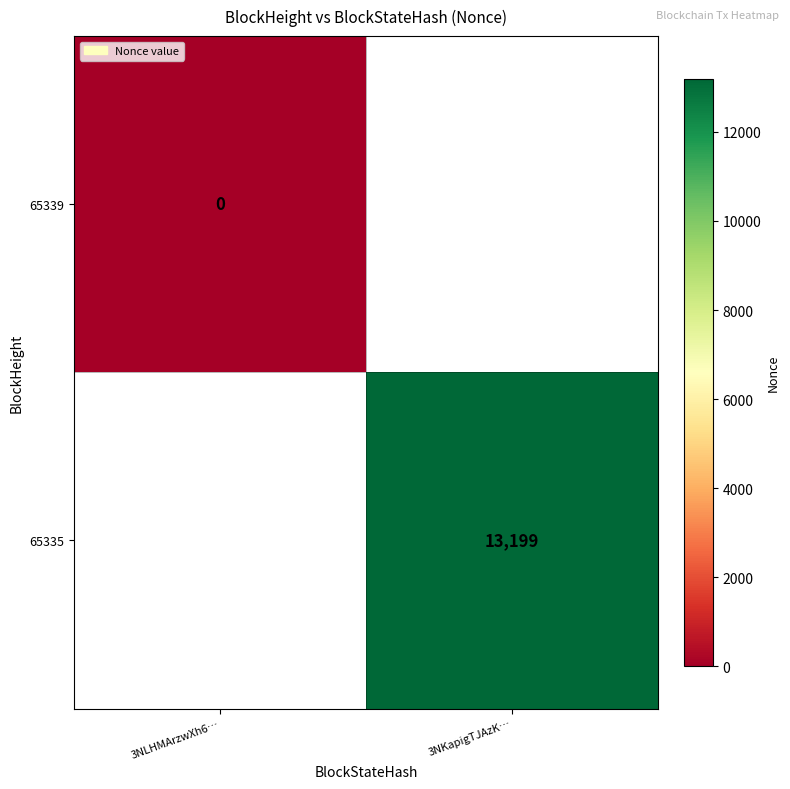

What is the maximum value shown in the chart?

13199.0